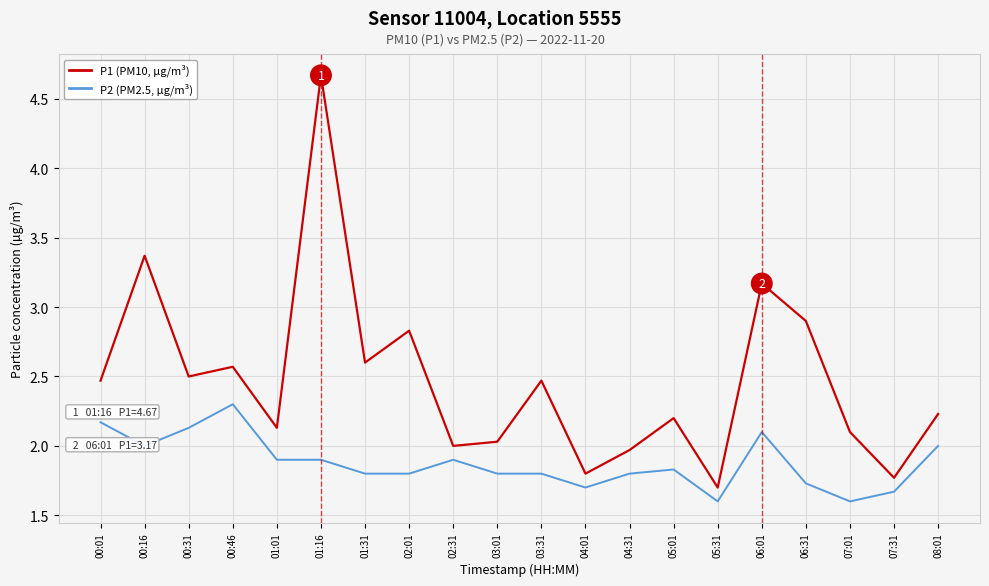

Does the chart display data point markers on the line(s)?

No